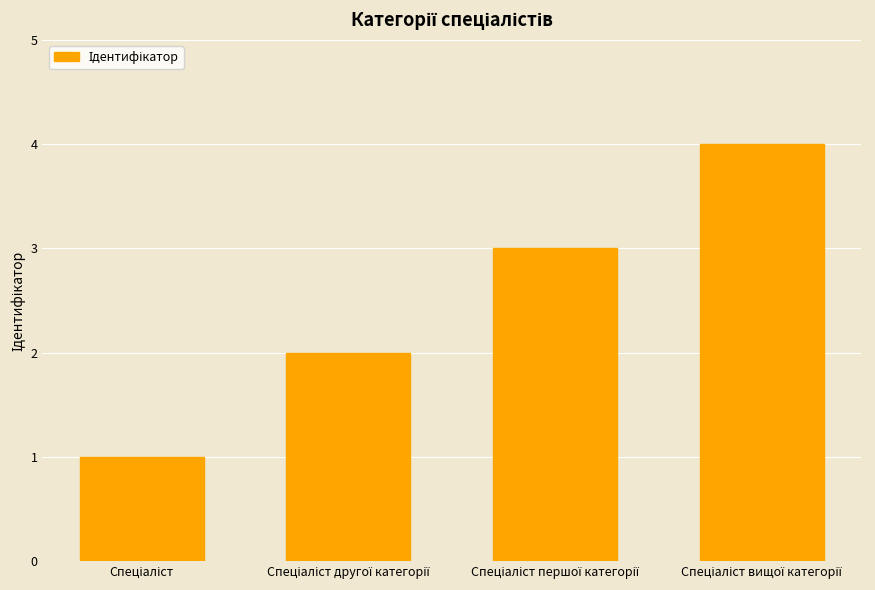

Count the number of categories in the chart.

4